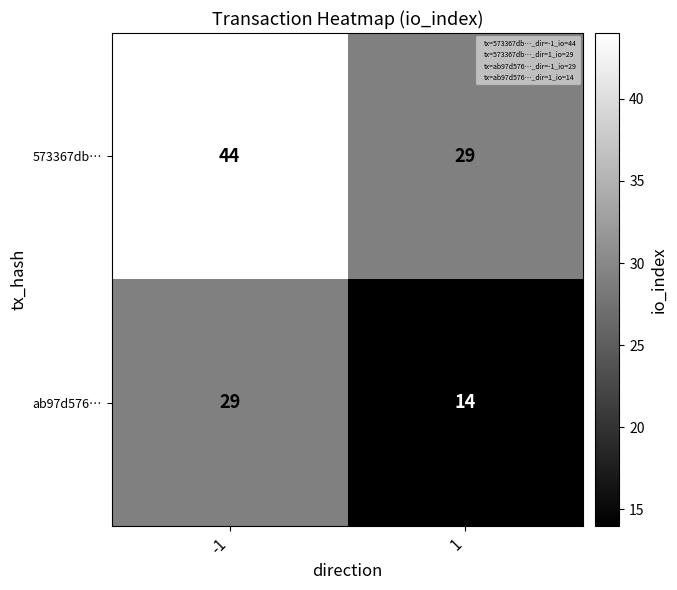

Rank the series by their maximum value, from highest to lowest.

573367db…, ab97d576…